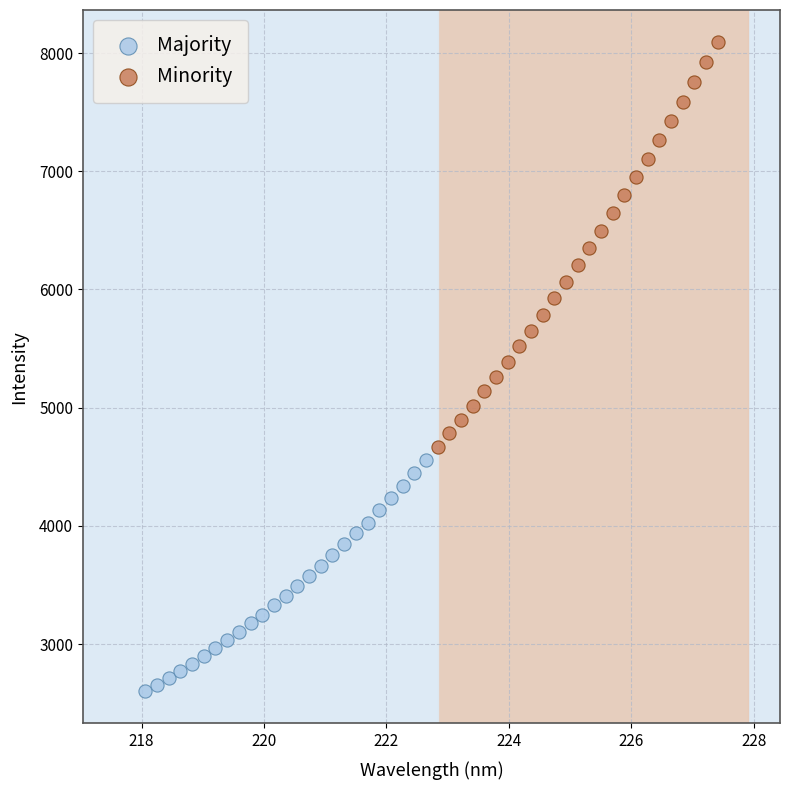

Which series contains the lowest Y value?

Majority